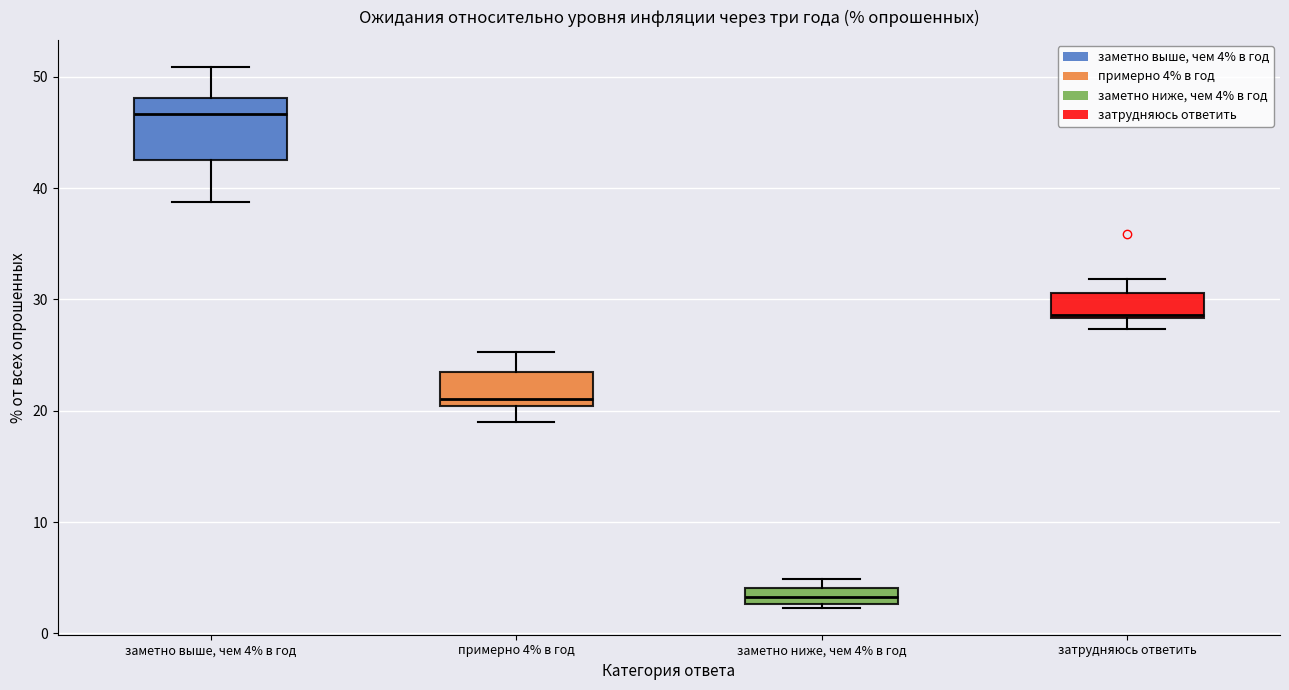

Comparing the boxes themselves (not the whiskers), which one is the tallest?

заметно выше, чем 4% в год